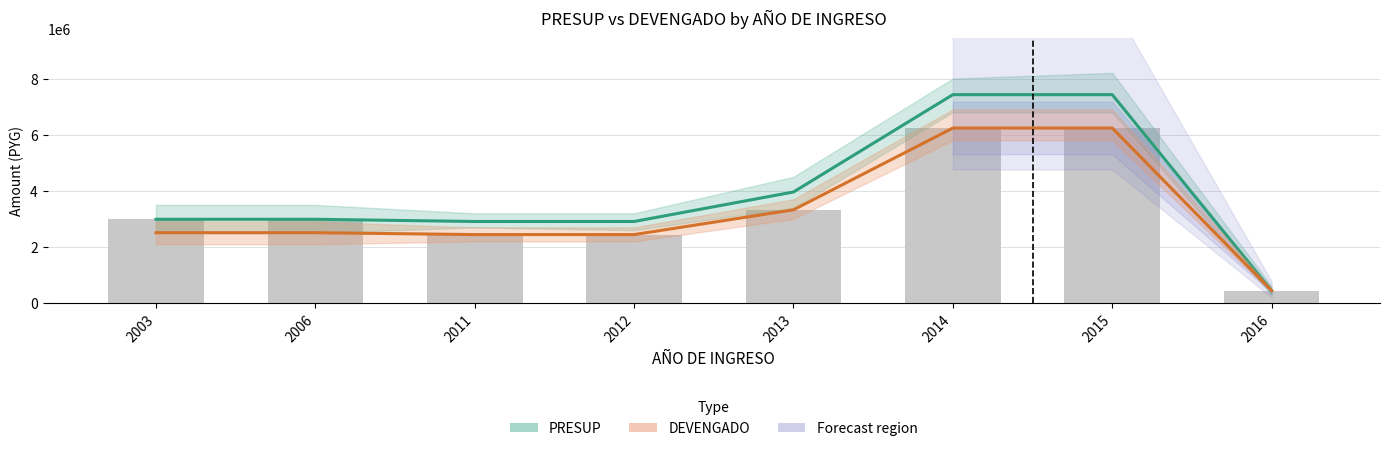

What is the difference between the maximum and minimum values in the PRESUP series?

6975200